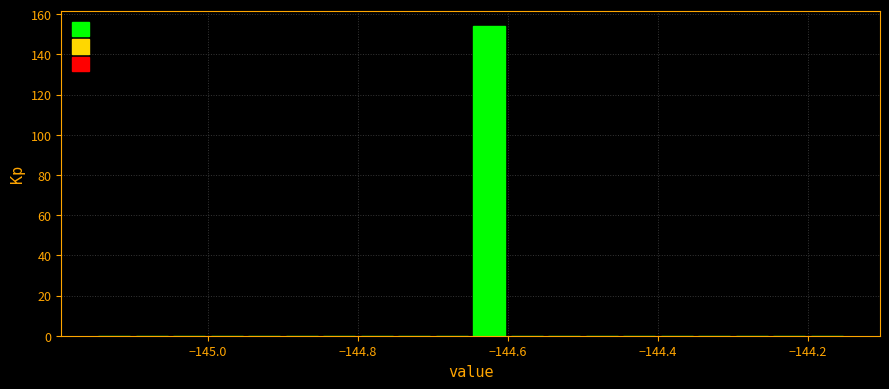

Around what value on the x-axis is the tallest bar? Give the approximate position of its centre, as read against the axis.

-144.62